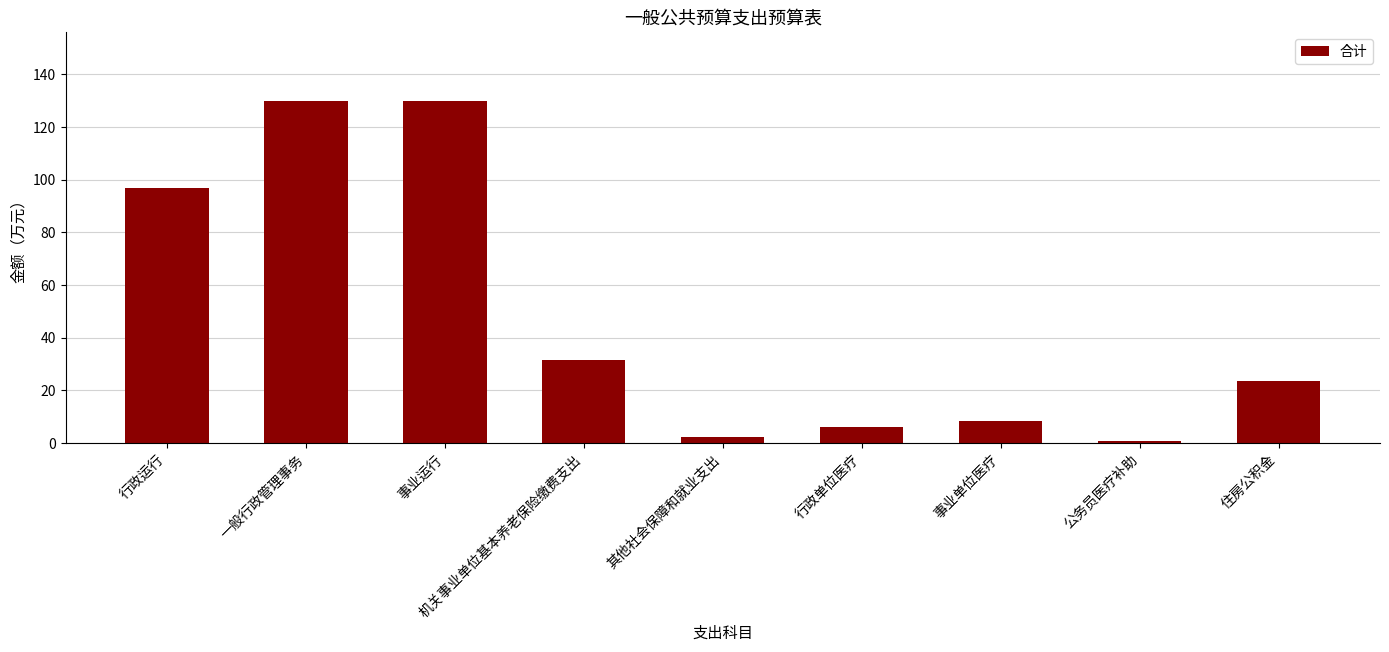

What is the difference between the values at 公务员医疗补助 and 事业运行?

129.0